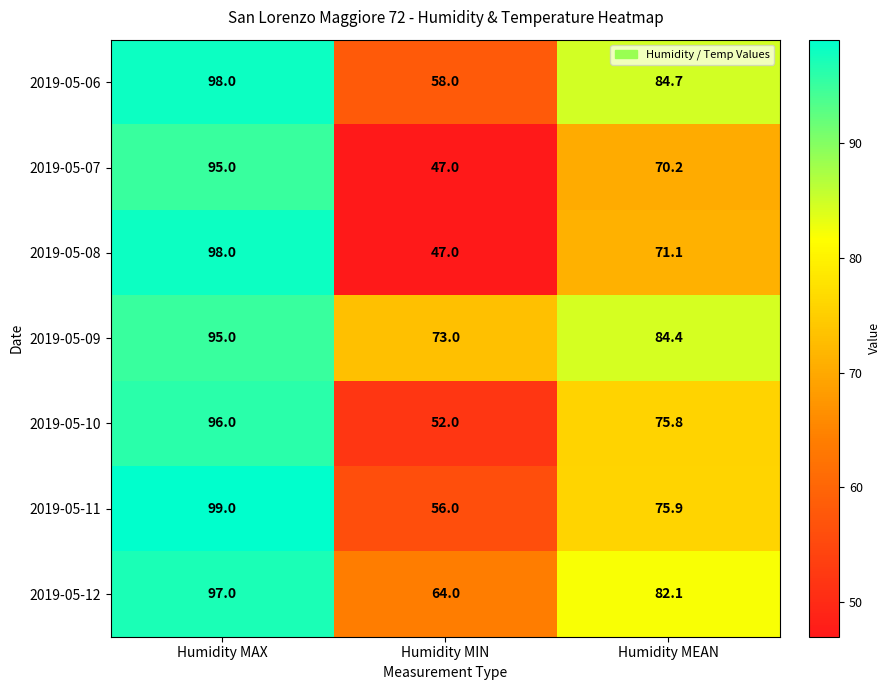

What is the sum of the 2019-05-09 values at Humidity MIN and Humidity MEAN?

157.4